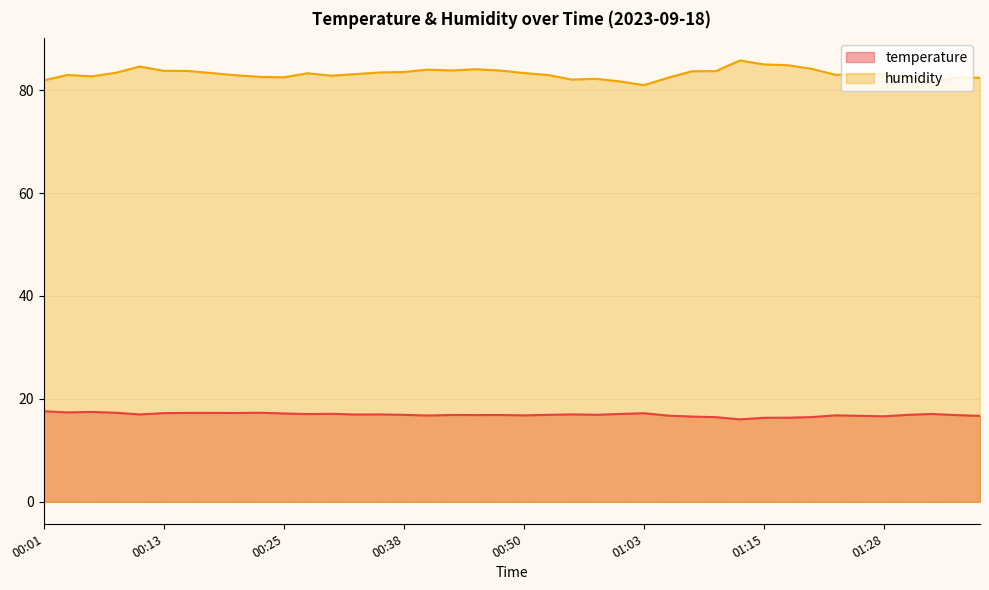

What is the label of the 11th point from the left?

00:25